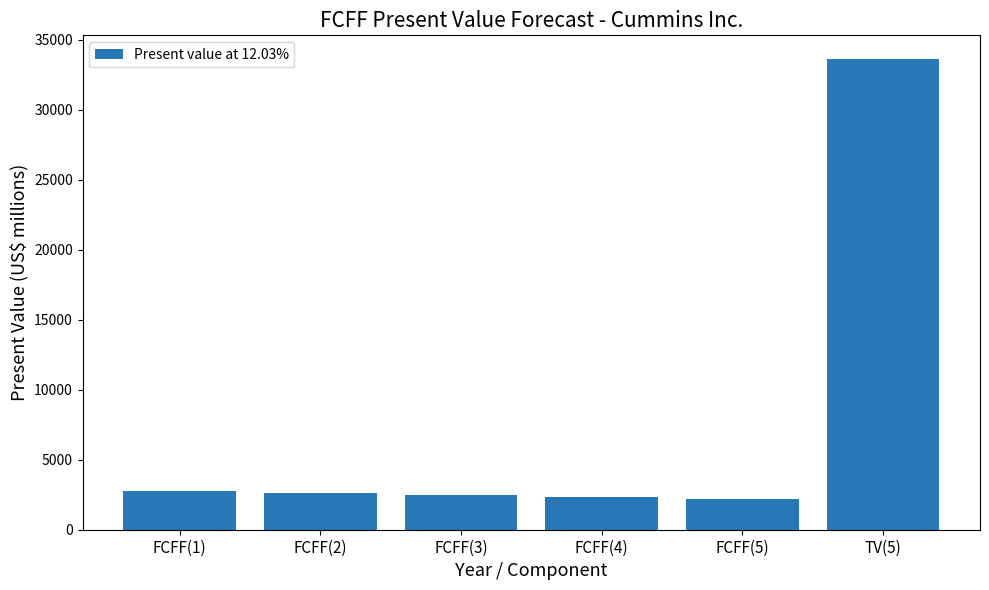

What is the minimum value shown in the chart?

2209